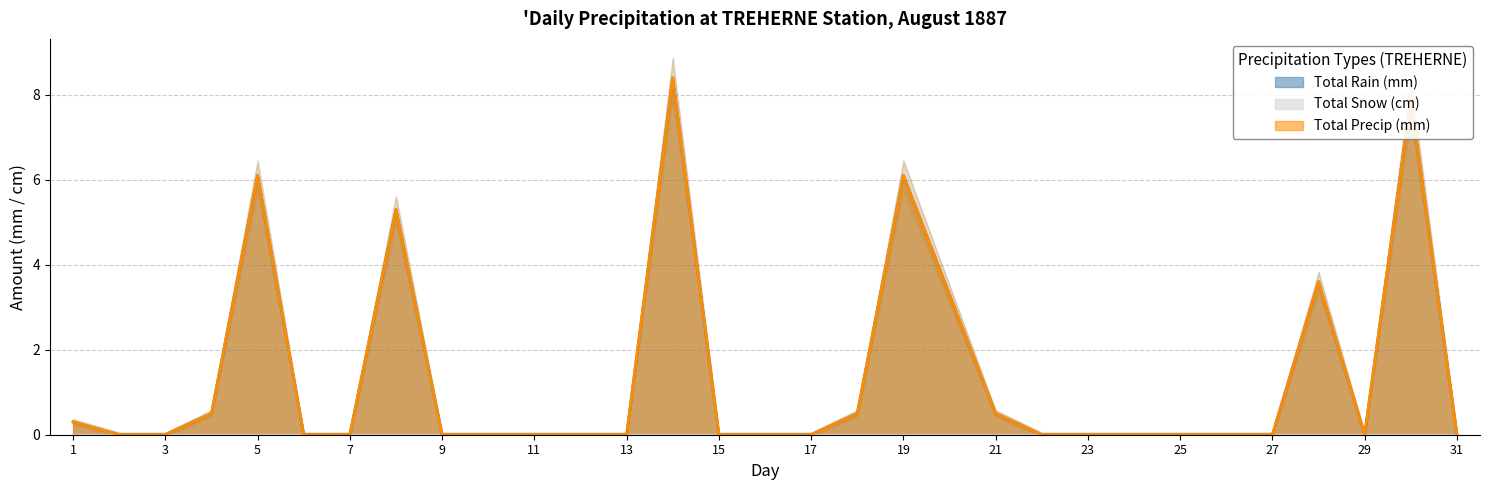

What is the difference between the Total Rain (mm) values at 13 and 19?

6.1